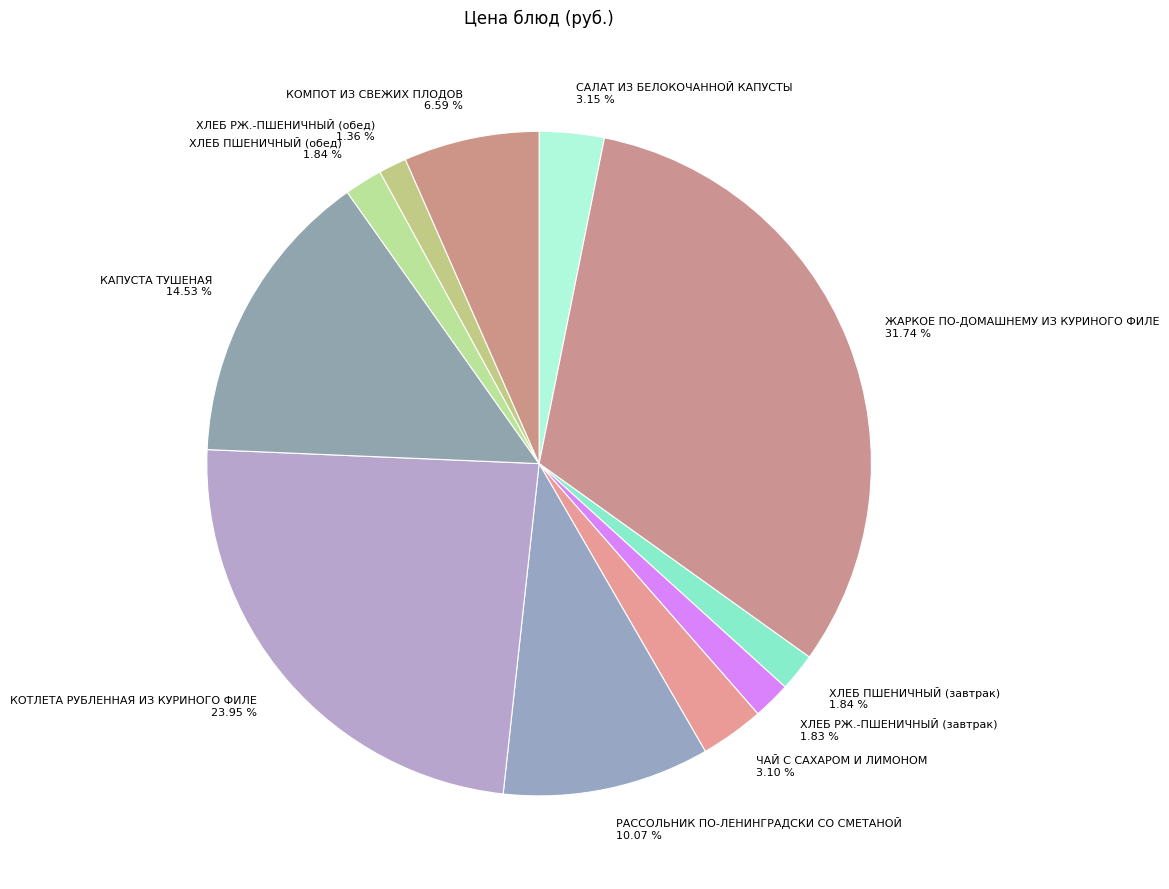

To the nearest percent, what percentage of the pie is ХЛЕБ ПШЕНИЧНЫЙ (завтрак)?

2%